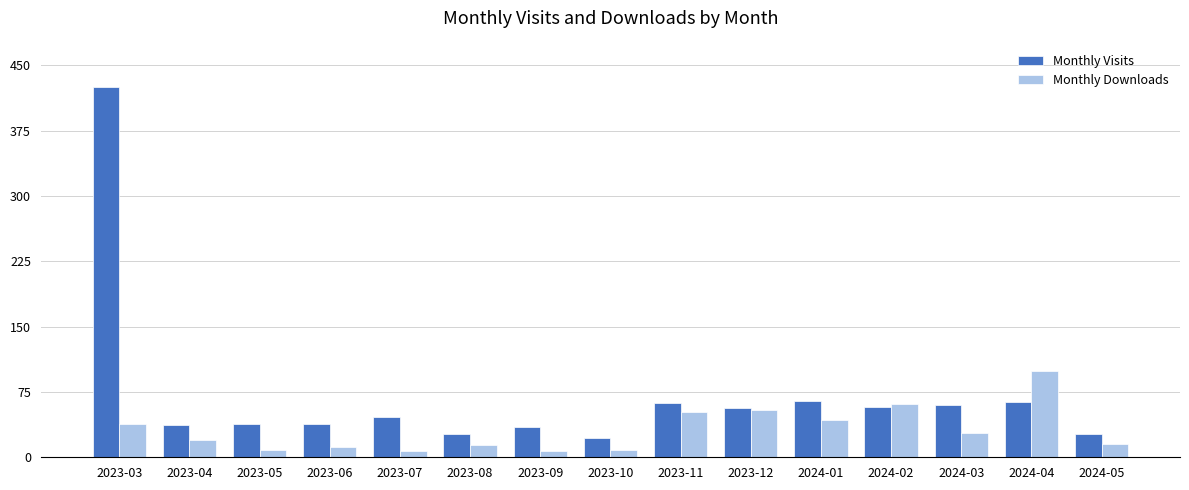

Where does the Monthly Visits series first go above 46?

2023-03